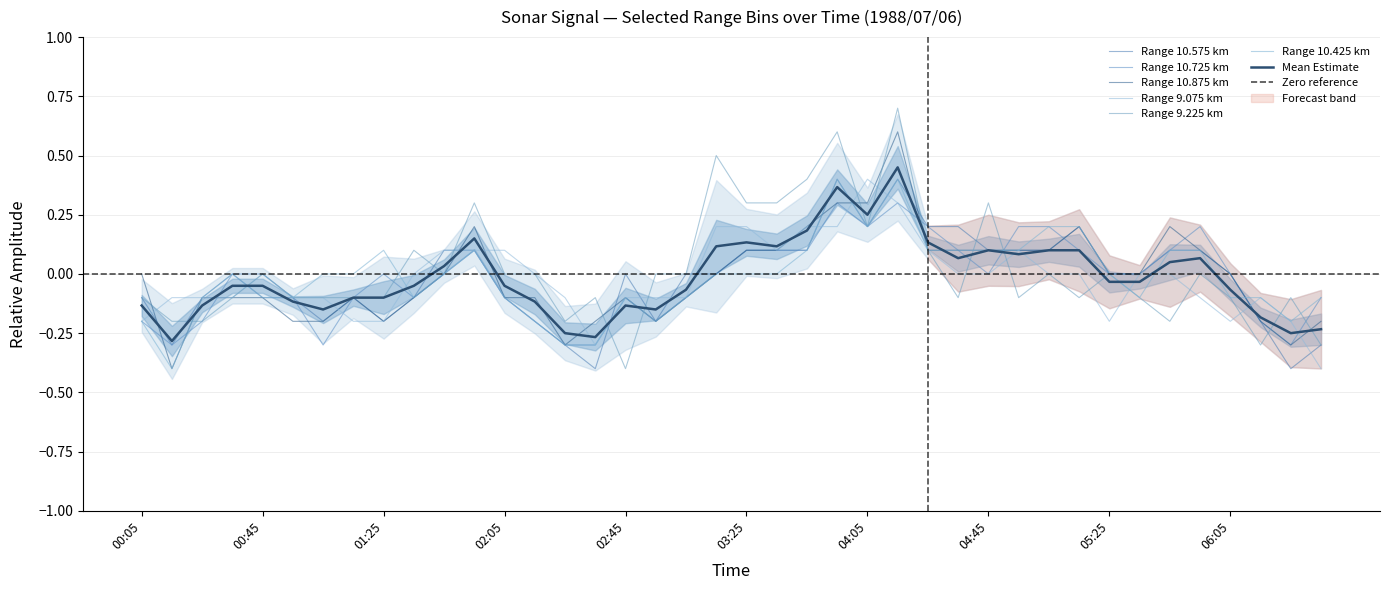

What is the label of the 1st point from the right?

06:35